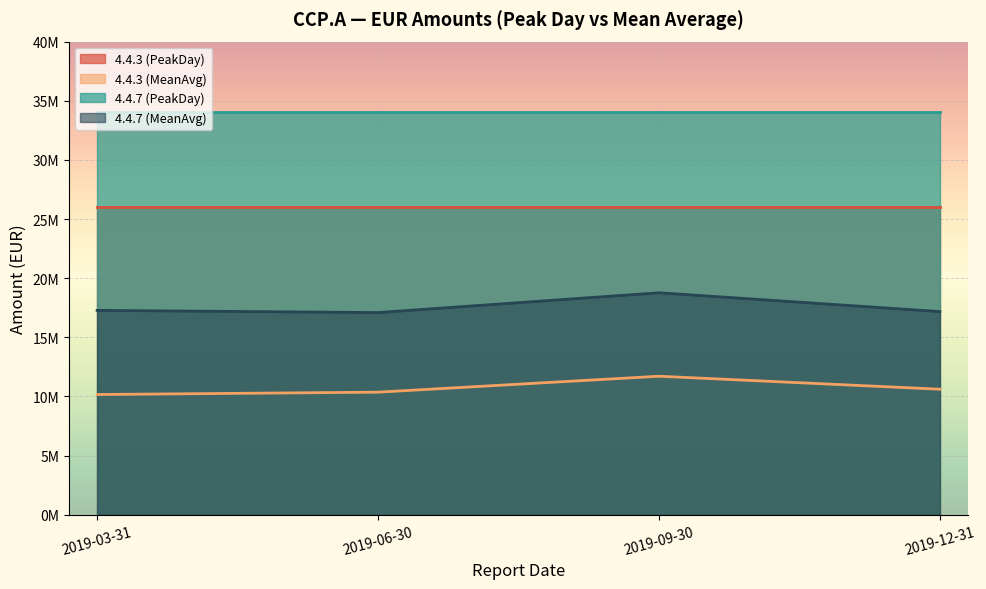

How many interior local valleys does the 4.4.7 (MeanAvg) series have?

1